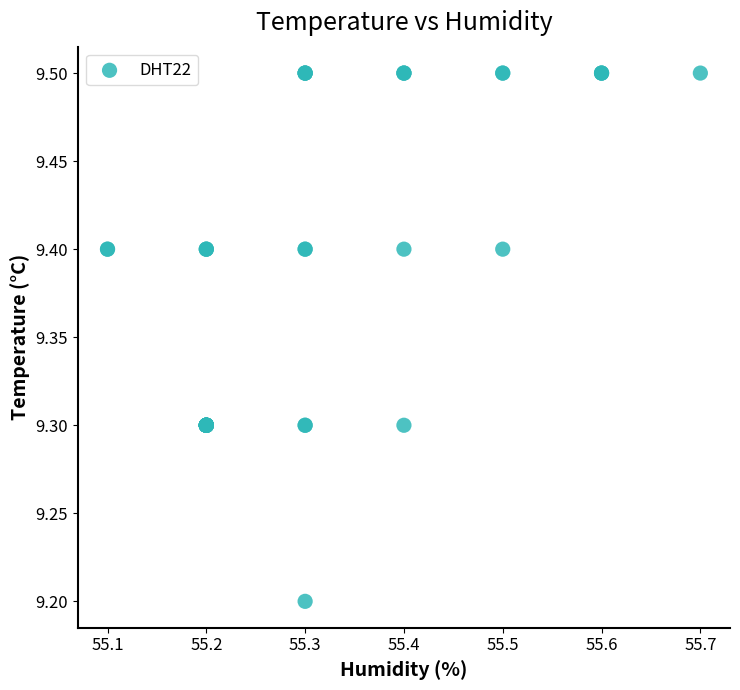

What Y value in the scatter plot is closest to 9?

9.2